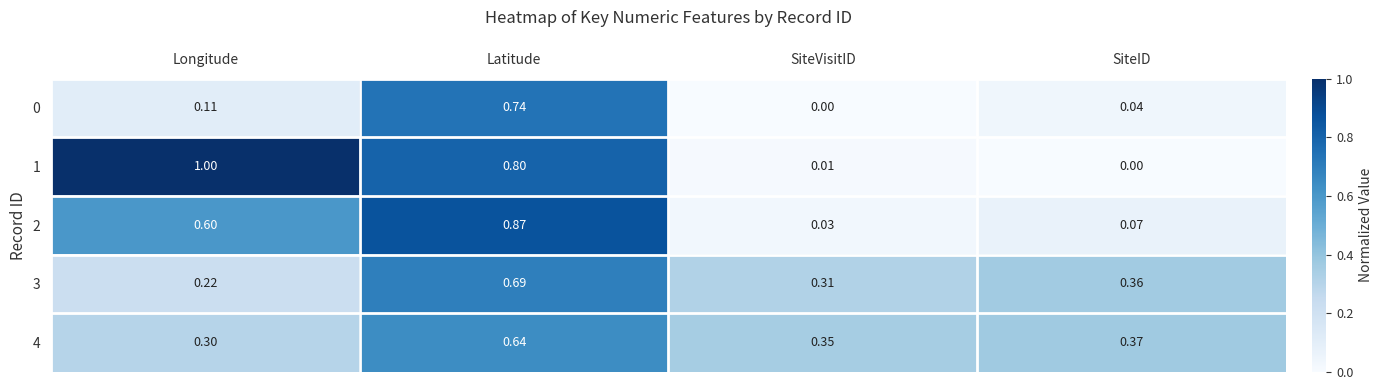

At how many categories does at least one series exceed 0?

4